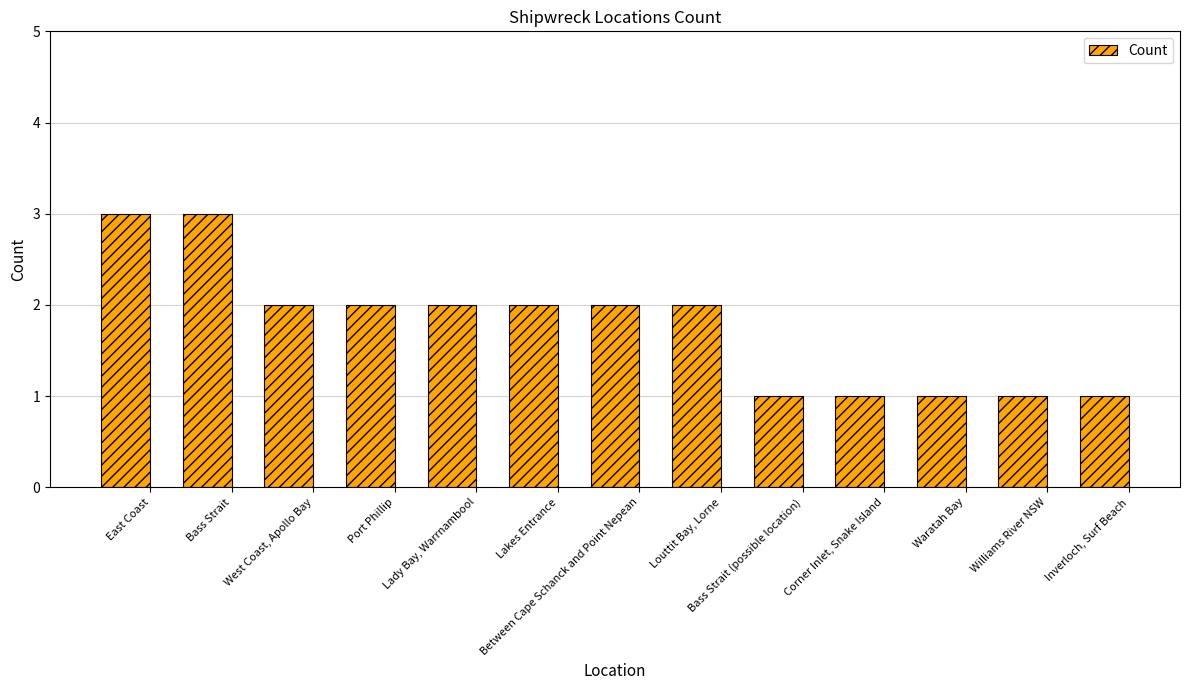

Approximately how many times larger is the value at Between Cape Schanck and Point Nepean compared to West Coast, Apollo Bay?

1.0